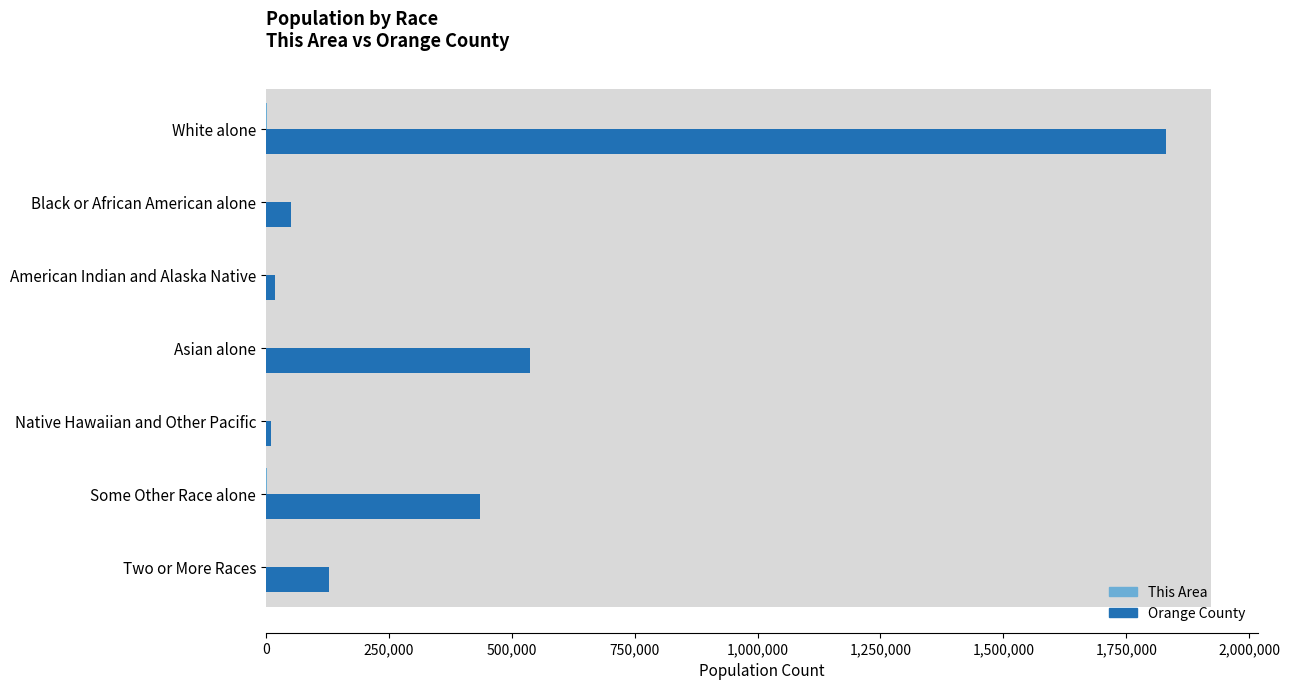

What value does the Orange County series have at Asian alone, to the nearest 100?

537800